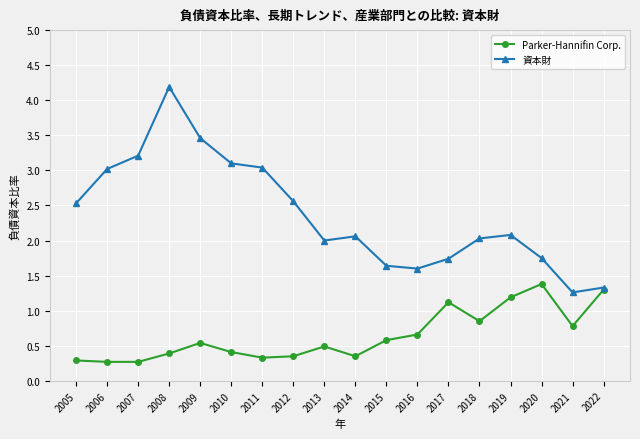

Which series has the largest total across all categories?

資本財